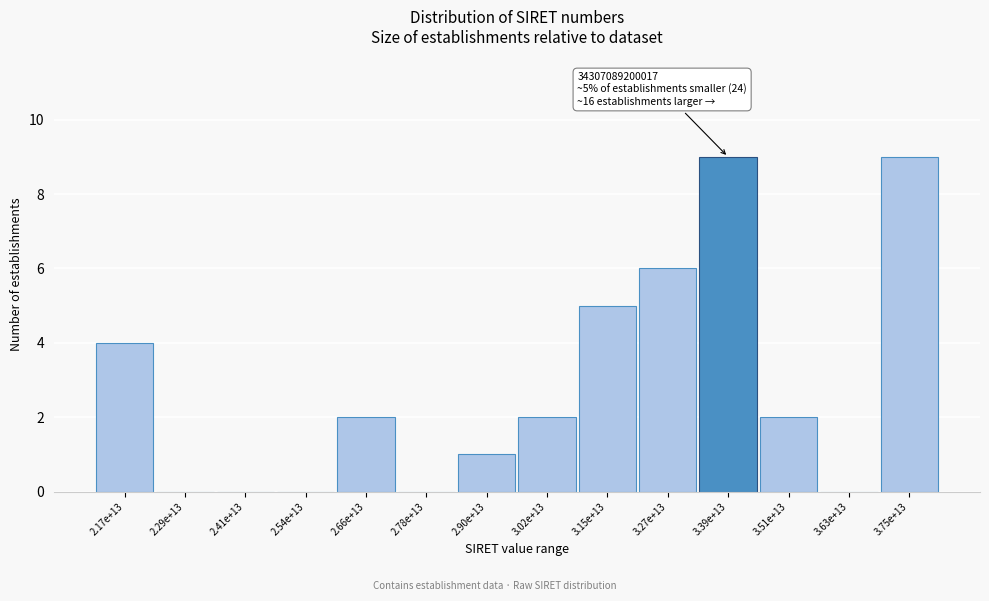

Reading right to left, extract all data points from this chart.

3.75e+13=9	3.63e+13=0	3.51e+13=2	3.39e+13=9	3.27e+13=6	3.15e+13=5	3.02e+13=2	2.90e+13=1	2.78e+13=0	2.66e+13=2	2.54e+13=0	2.41e+13=0	2.29e+13=0	2.17e+13=4